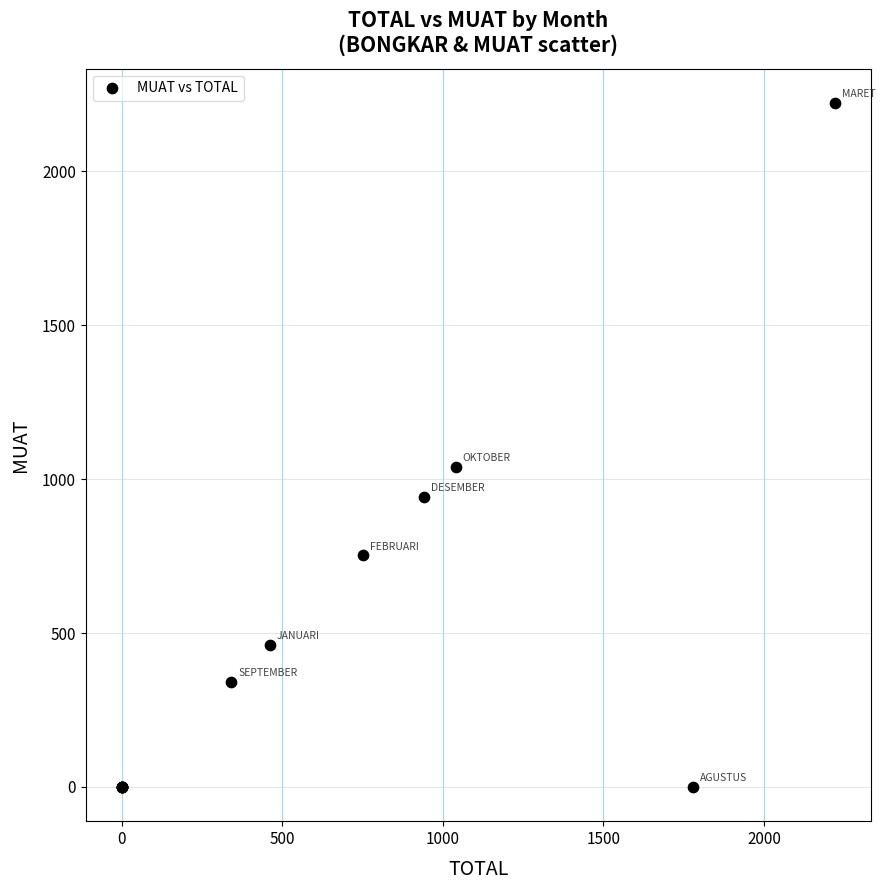

What Y value in the scatter plot is closest to 1111?

1040